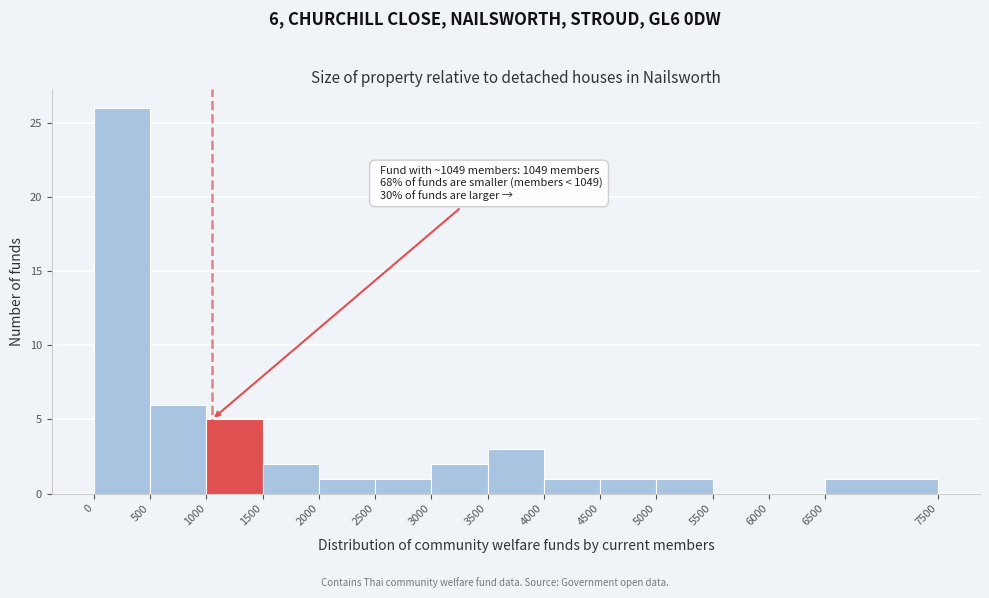

Which range on the x-axis has the tallest bar?

0 to 500